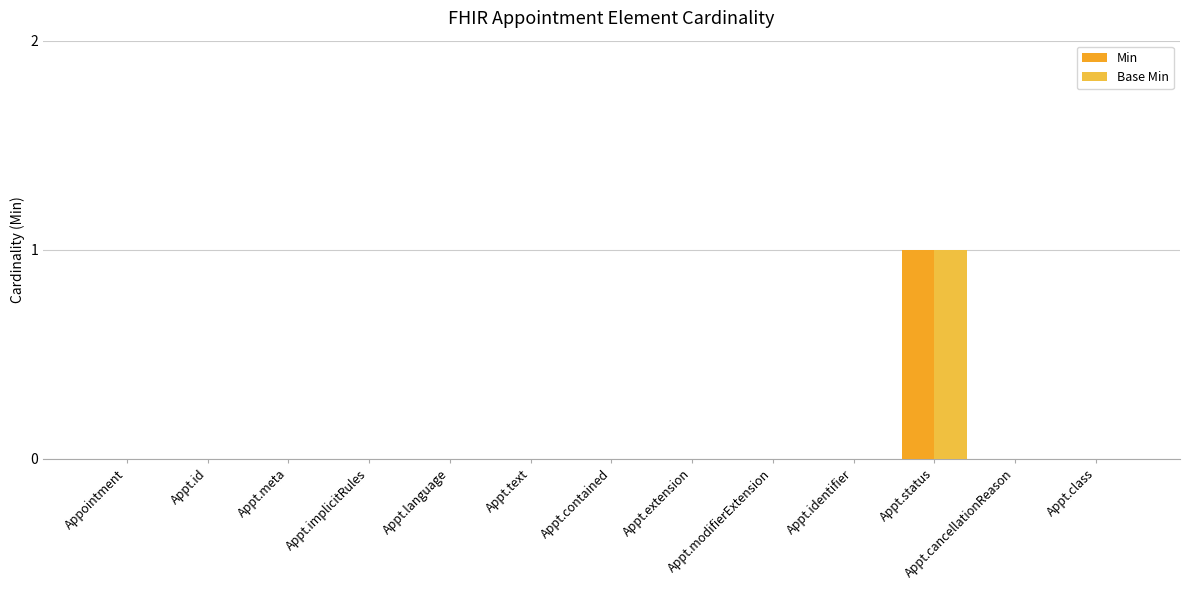

What position from the left is Appt.id?

2